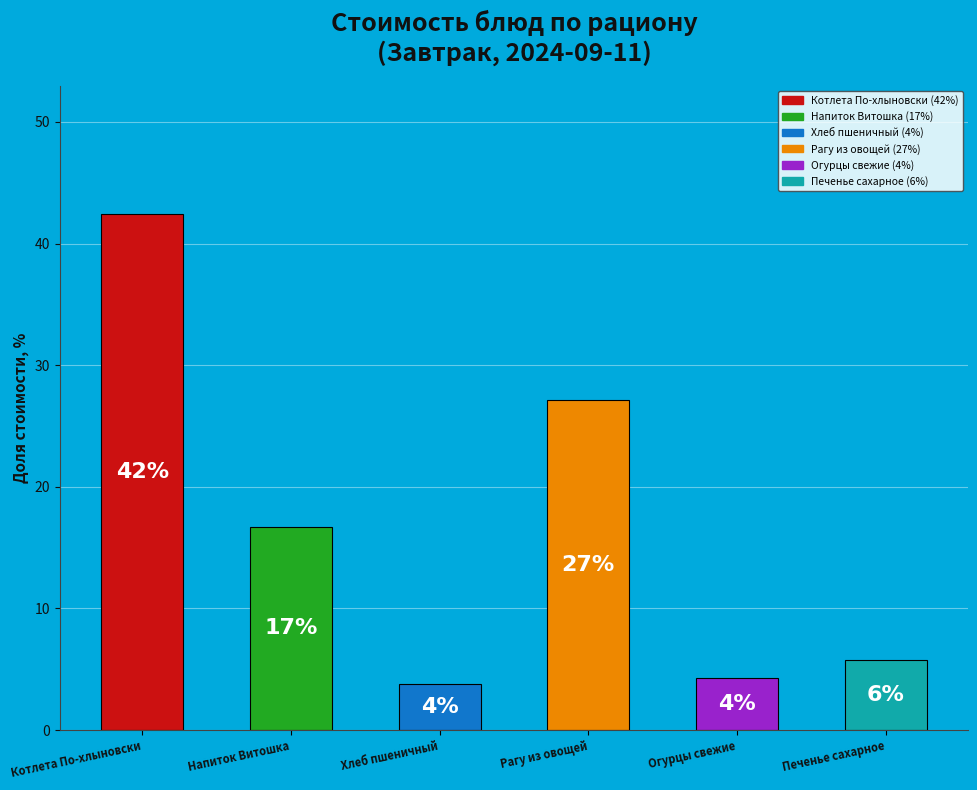

Are the bars horizontal?

No